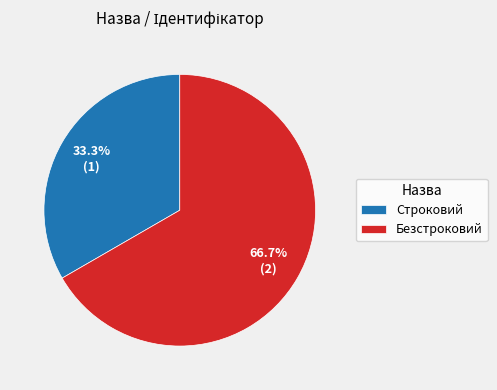

What is the largest slice in the pie chart?

Безстроковий